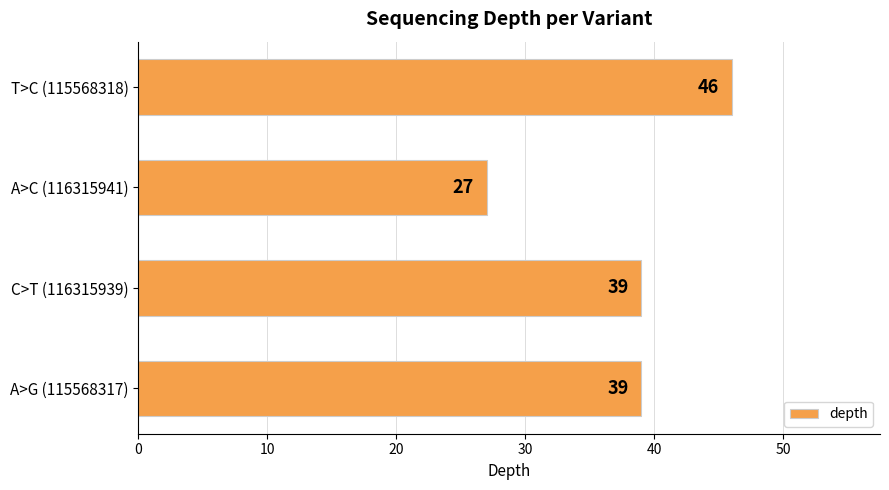

Count the values in the range 39 to 46.

3